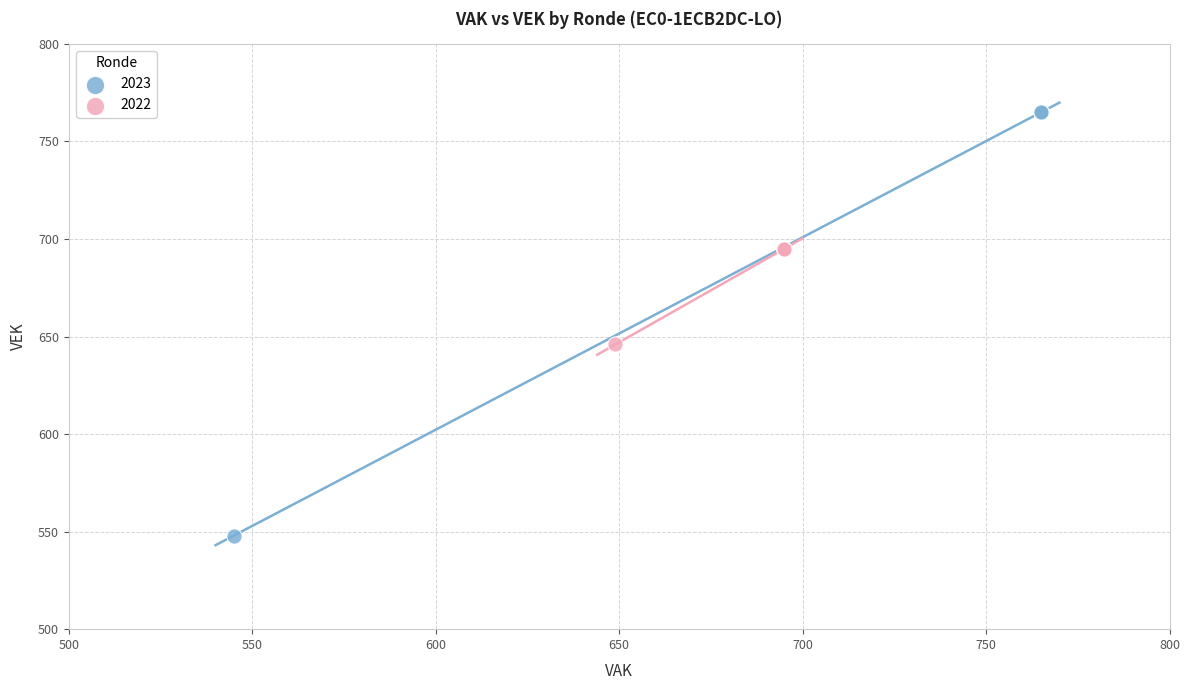

Which series contains the lowest Y value?

2023